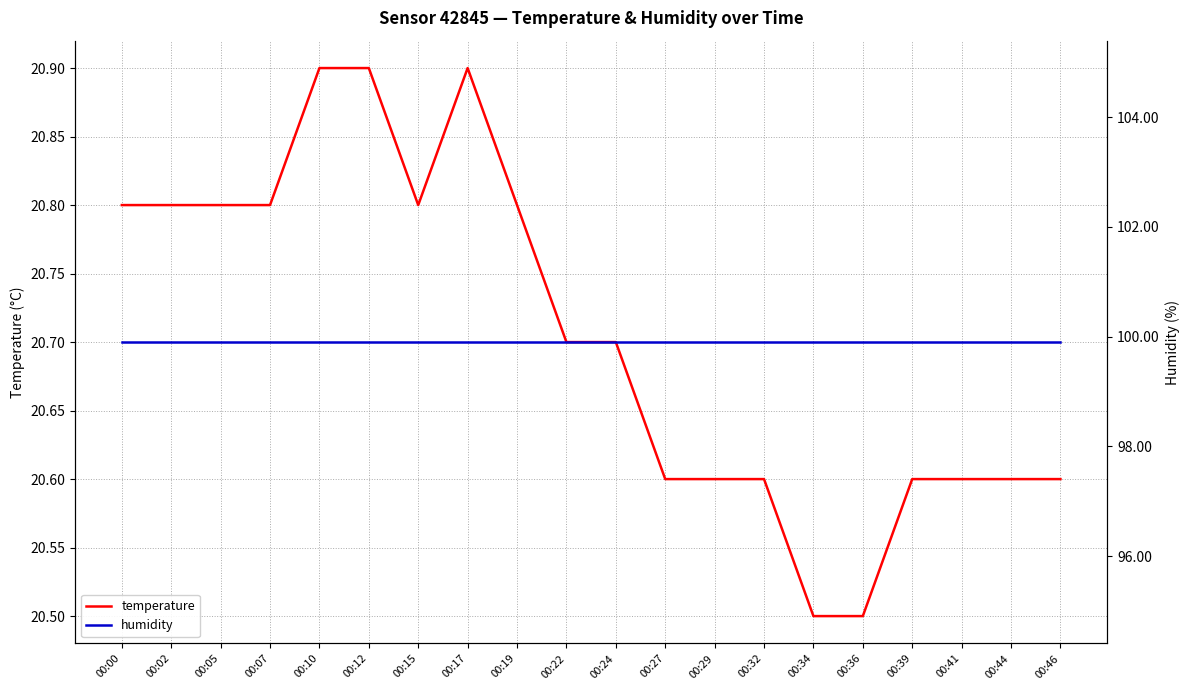

Is this an area chart (filled region under the line)?

No